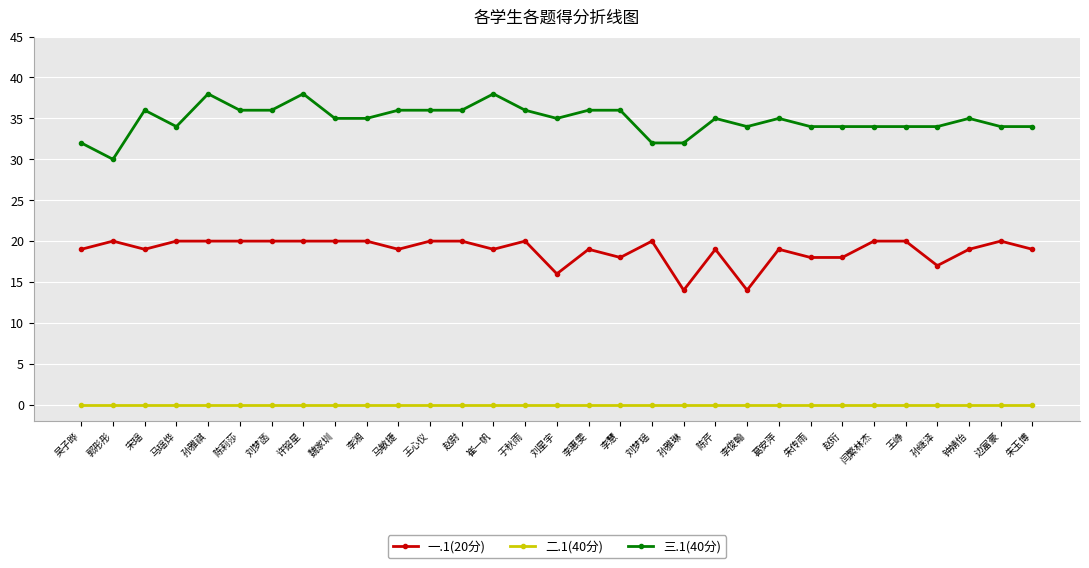

True or false: 二.1(40分) and 三.1(40分) cross at least once.

False